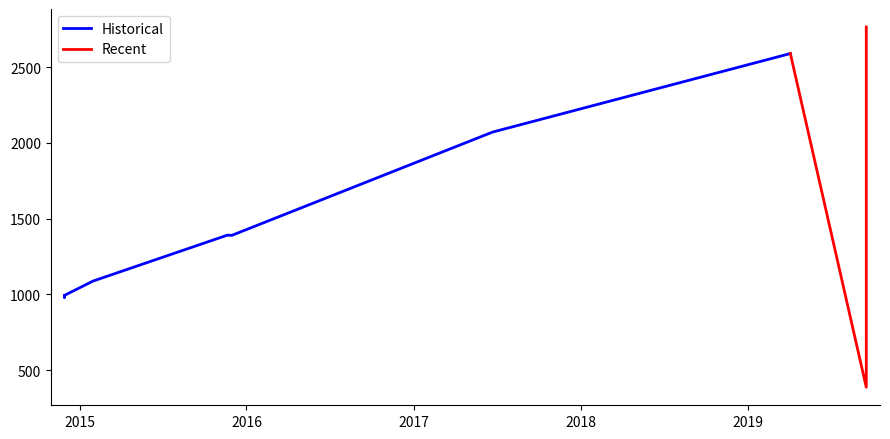

How many data points does each series have?

17